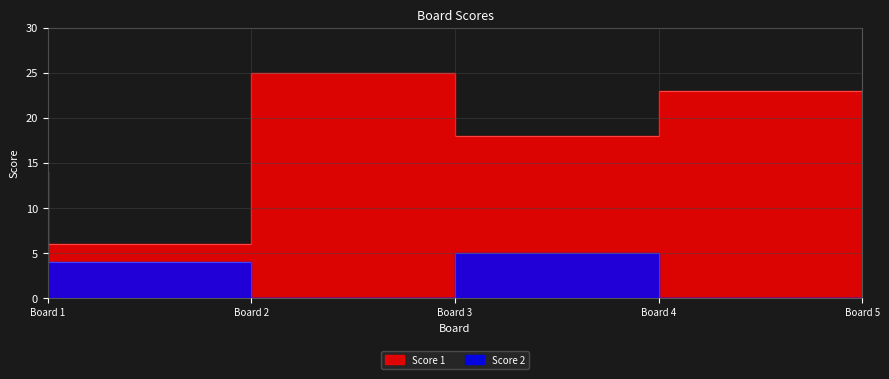

True or false: Score 1 has more than 2 points higher than both neighbors.

False